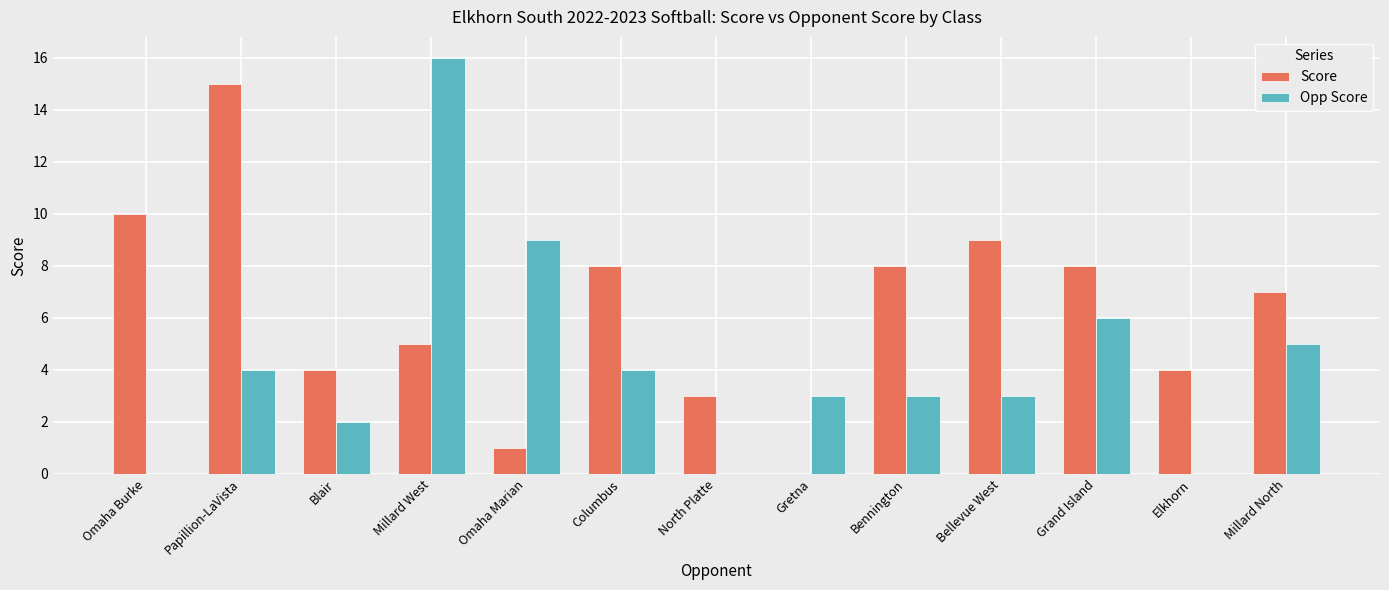

The Score series shows 12 at Bennington. True or false?

False